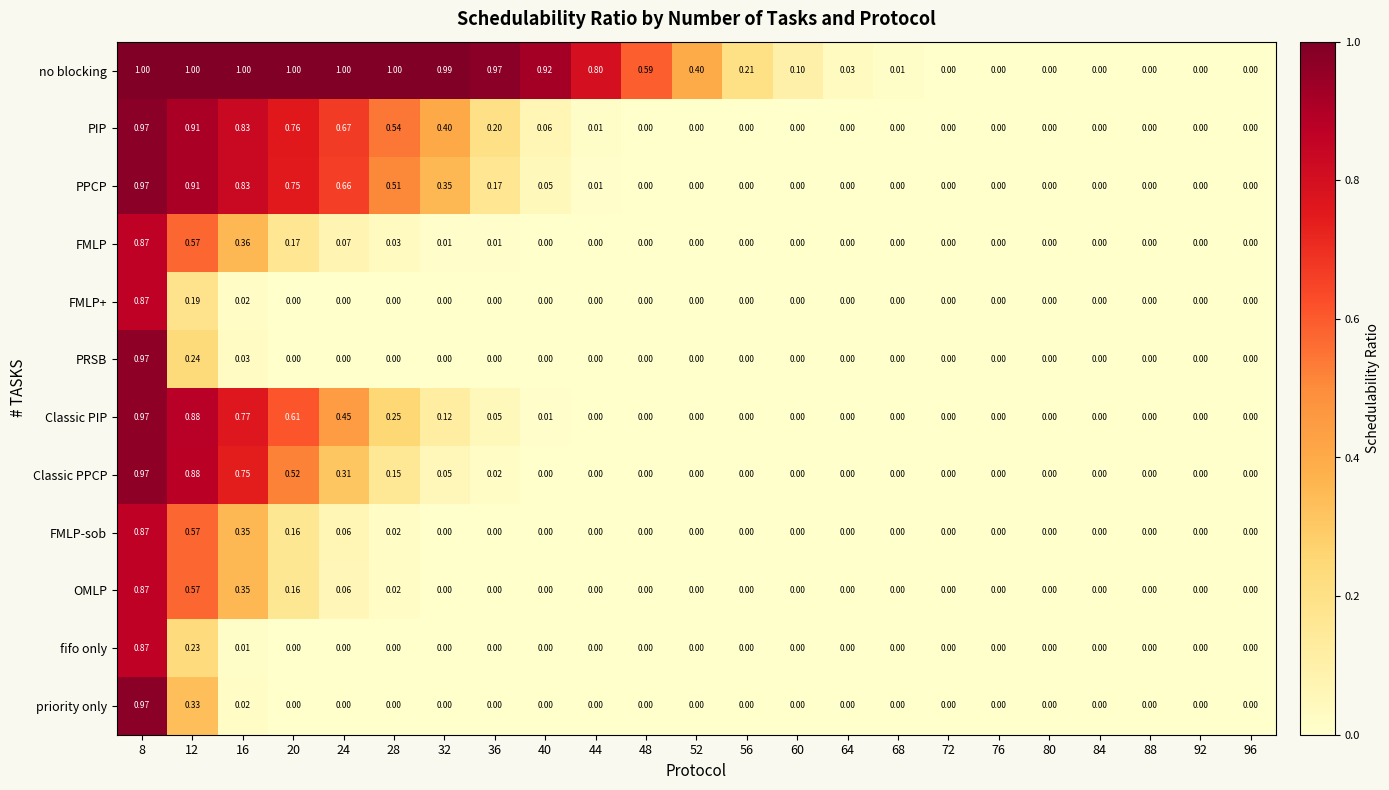

Which series has the largest range (max minus min)?

no blocking